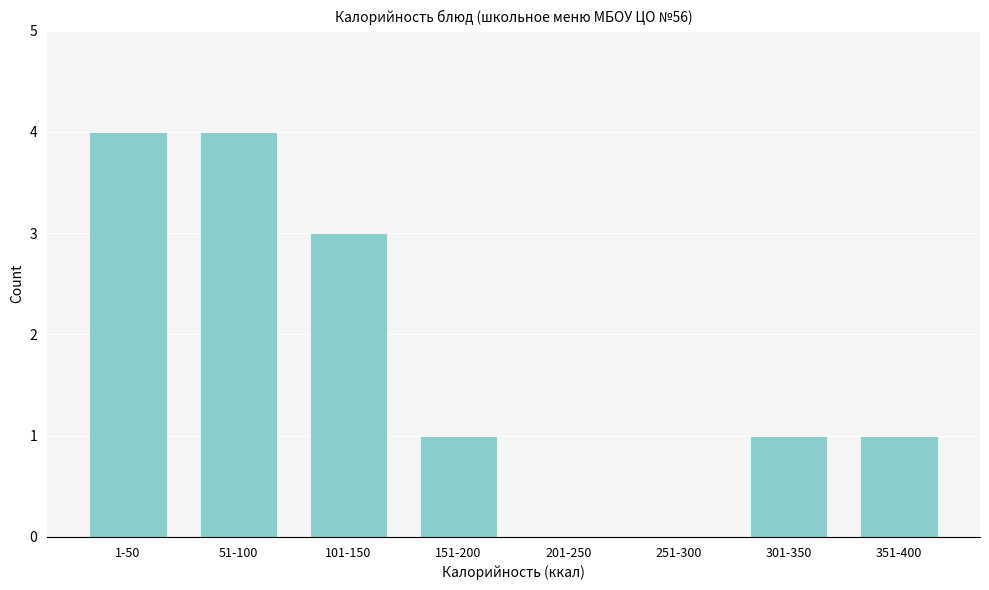

Reading left to right, transcribe all the data shown in this chart.

1-50=4	51-100=4	101-150=3	151-200=1	201-250=0	251-300=0	301-350=1	351-400=1